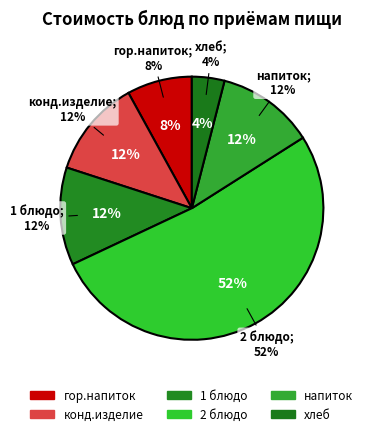

True or false: конд.изделие accounts for 4% of the total.

False